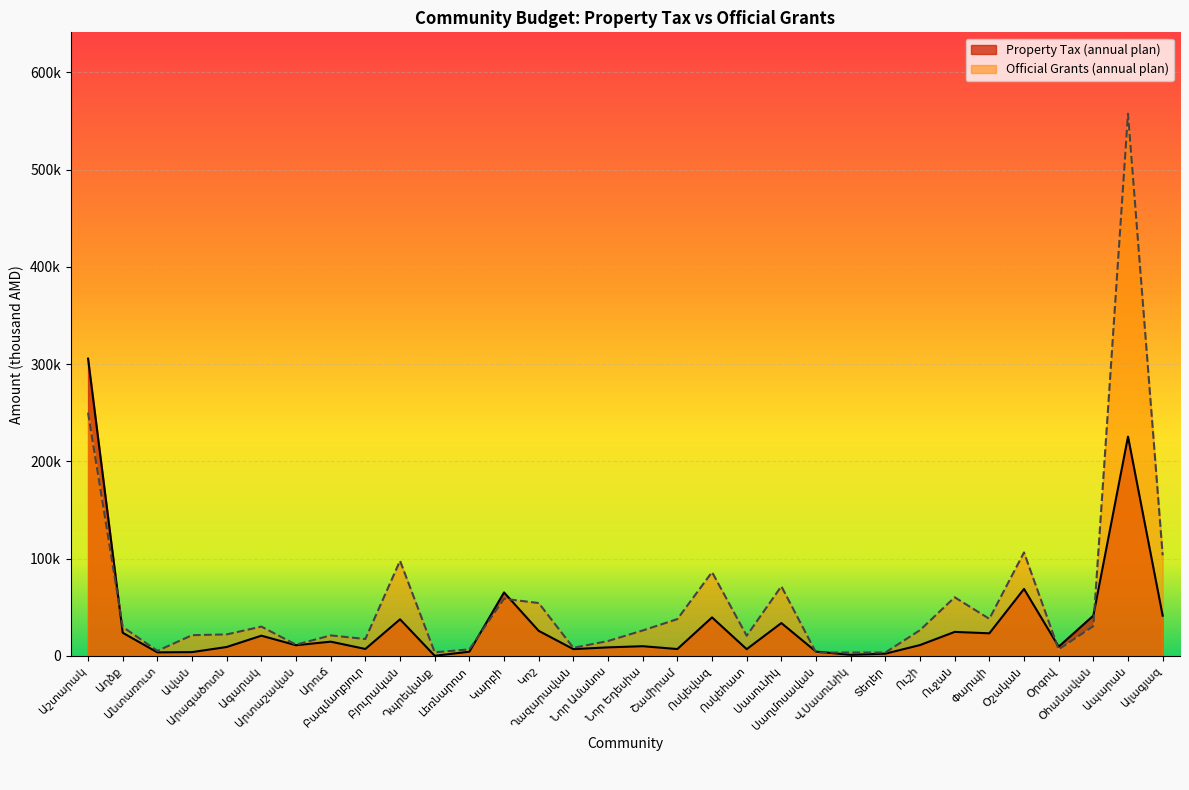

Reading right to left, transcribe all the data shown in this chart.

Property Tax (annual plan): 41413.9	225500.0	41460.4	9554.3	68906.6	23300.0	24744.7	11220.9	2375.0	1200.0	4480.0	33850.0	7010.7	39651.0	7121.7	10050.4	8840.3	7042.8	25810.0	65320.0	4389.2	196.0	37683.5	7201.6	14715.0	11040.5	20854.9	9233.7	3967.0	3718.6	23843.3	305670.0
Official Grants (annual plan): 103480.5	557479.5	30611.6	6734.1	106432.1	38173.6	60336.0	26540.7	3500.0	3555.0	3500.0	71633.0	20788.0	86177.5	37898.1	26205.9	15358.4	8351.5	54423.3	58775.8	6746.6	3783.5	97835.6	17433.3	21131.8	11611.2	30186.7	22167.9	21352.6	5257.1	29882.5	250120.2